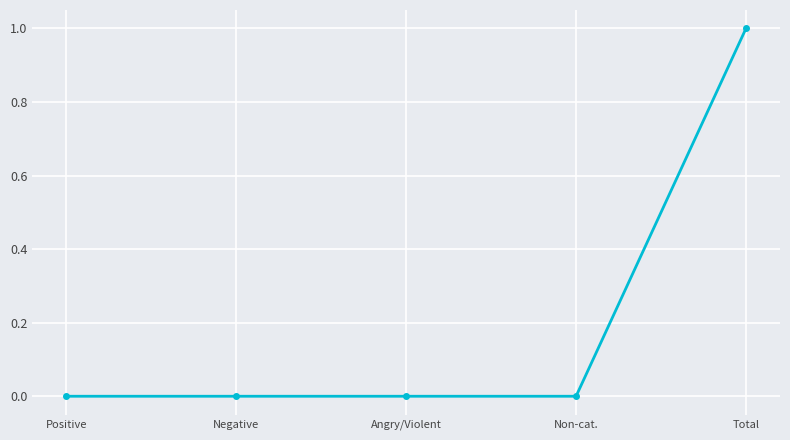

Is this an area chart (filled region under the line)?

No